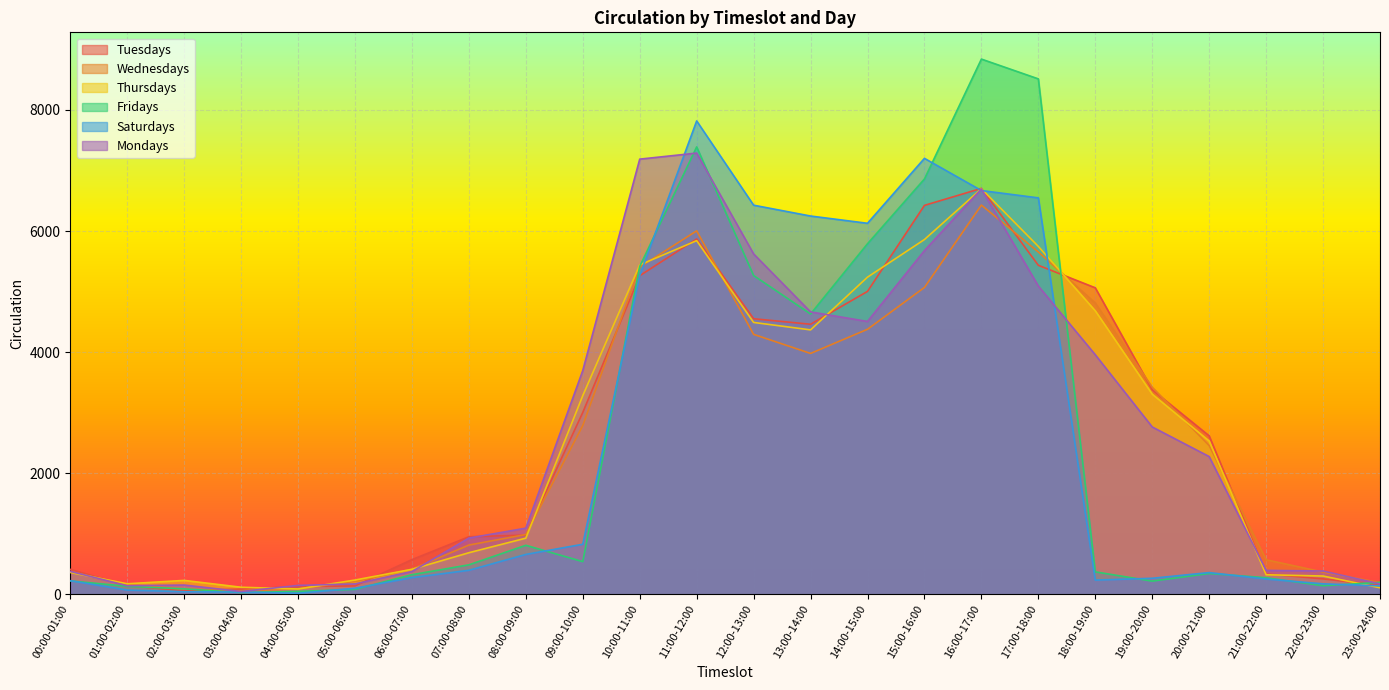

Which category has the highest value across all series?

16:00-17:00